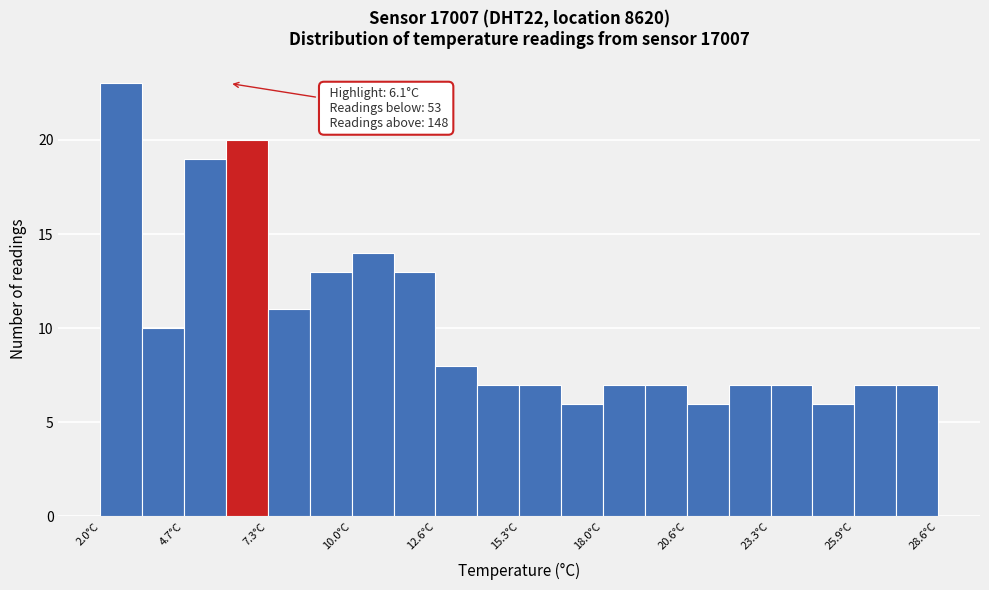

Around what value on the x-axis is the tallest bar? Give the approximate position of its centre, as read against the axis.

2.5